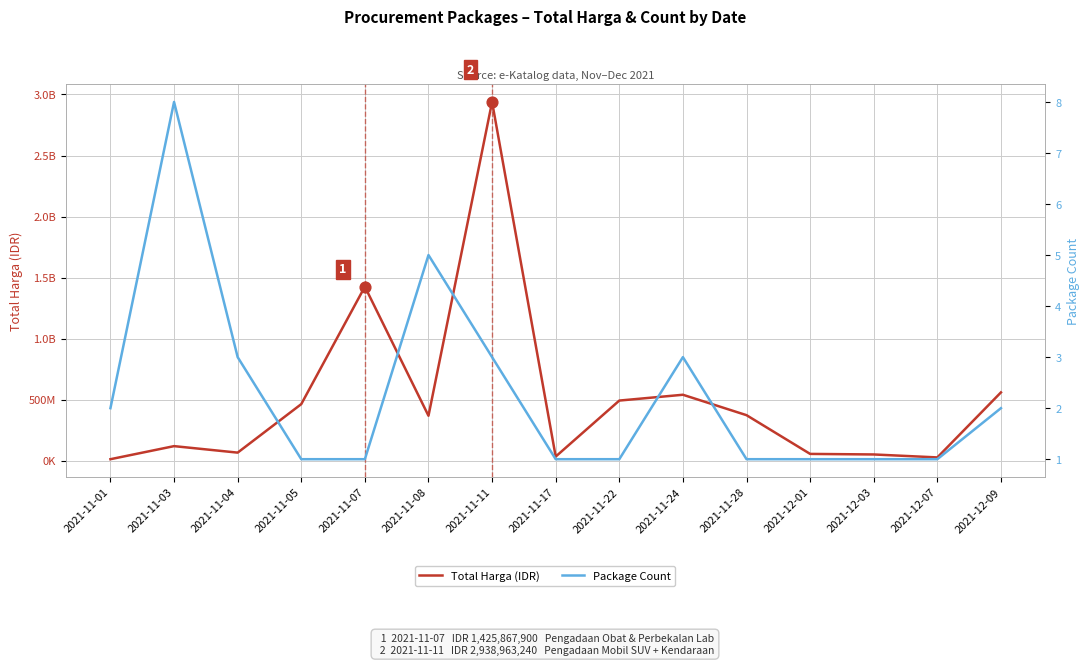

Is the value of Package Count at 2021-11-11 greater than the value of Total Harga (IDR) at 2021-11-07?

No